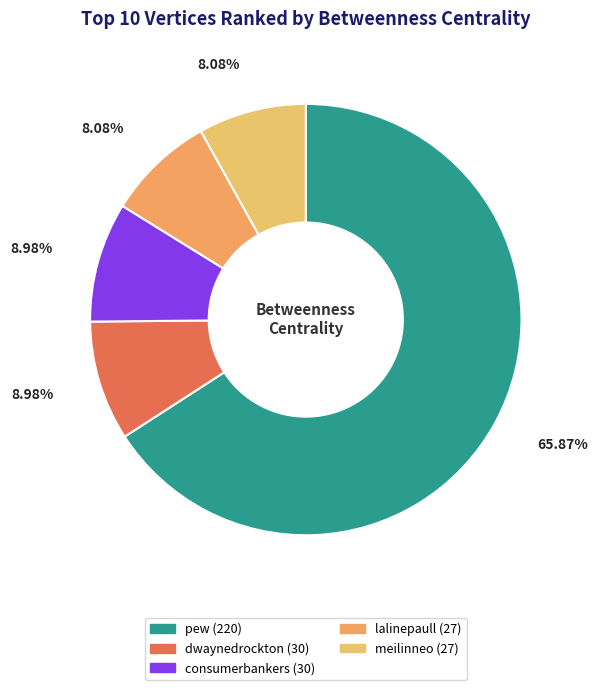

Which category has the biggest portion of the pie?

pew